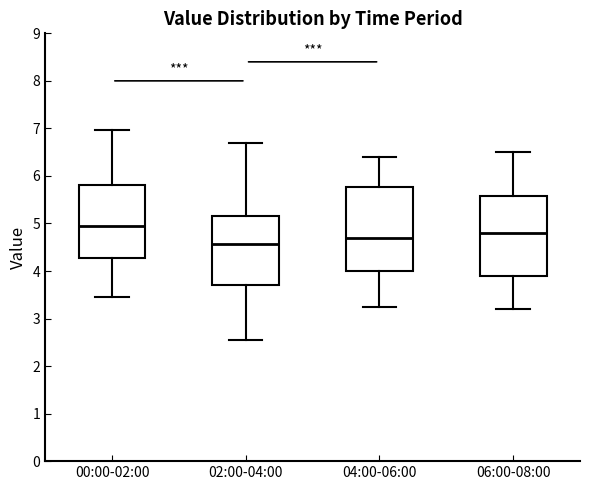

Reading left to right, read every box against the y-axis: the position of its median line, the range the box covers, and the ends of its whiskers. The values are not printed on the chart, so give them approximately, as read against the axis.

00:00-02:00: median 5.0, box 4.3 to 5.8, whiskers 3.5 to 7.0
02:00-04:00: median 4.6, box 3.7 to 5.2, whiskers 2.6 to 6.7
04:00-06:00: median 4.7, box 4.0 to 5.8, whiskers 3.3 to 6.4
06:00-08:00: median 4.8, box 3.9 to 5.6, whiskers 3.2 to 6.5